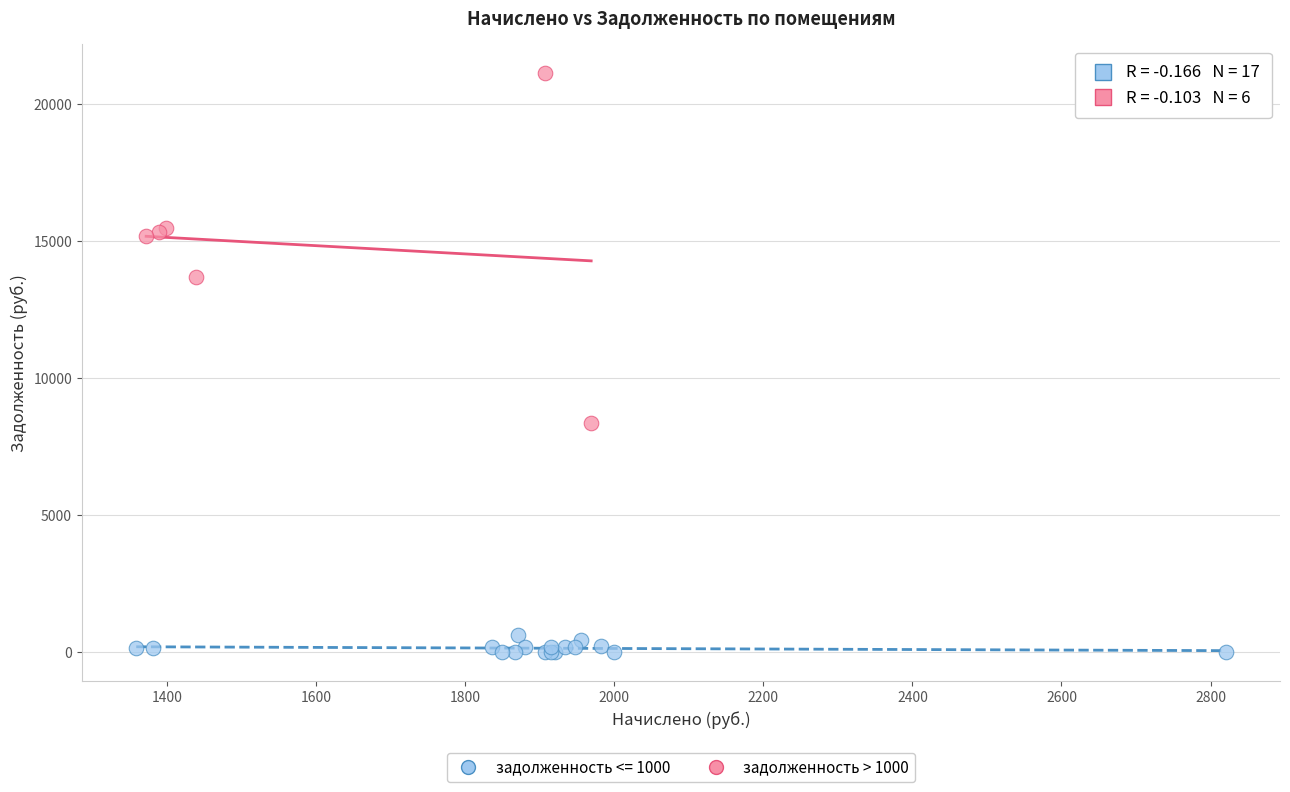

Which series contains the lowest Y value?

задолженность <= 1000